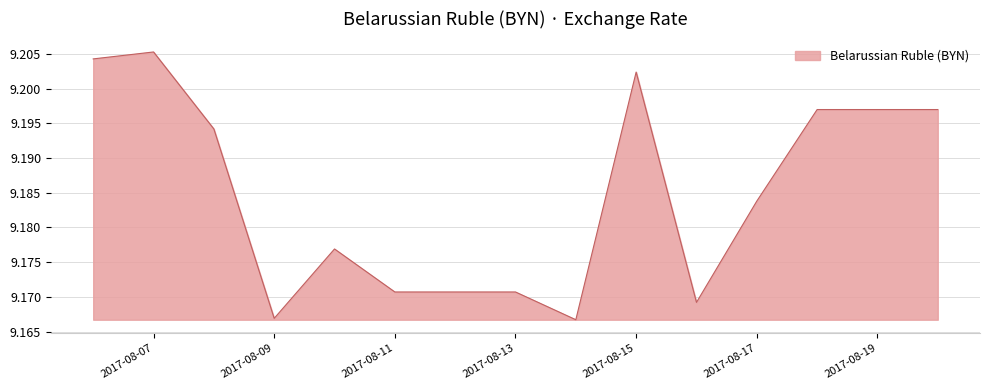

Does the chart display data point markers on the line(s)?

No